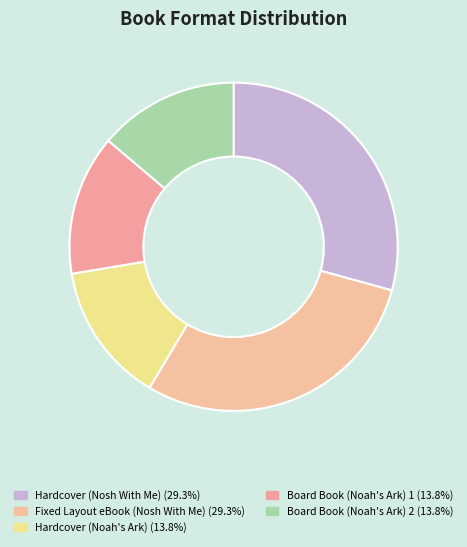

What is the largest slice in the pie chart?

Hardcover (Nosh With Me)